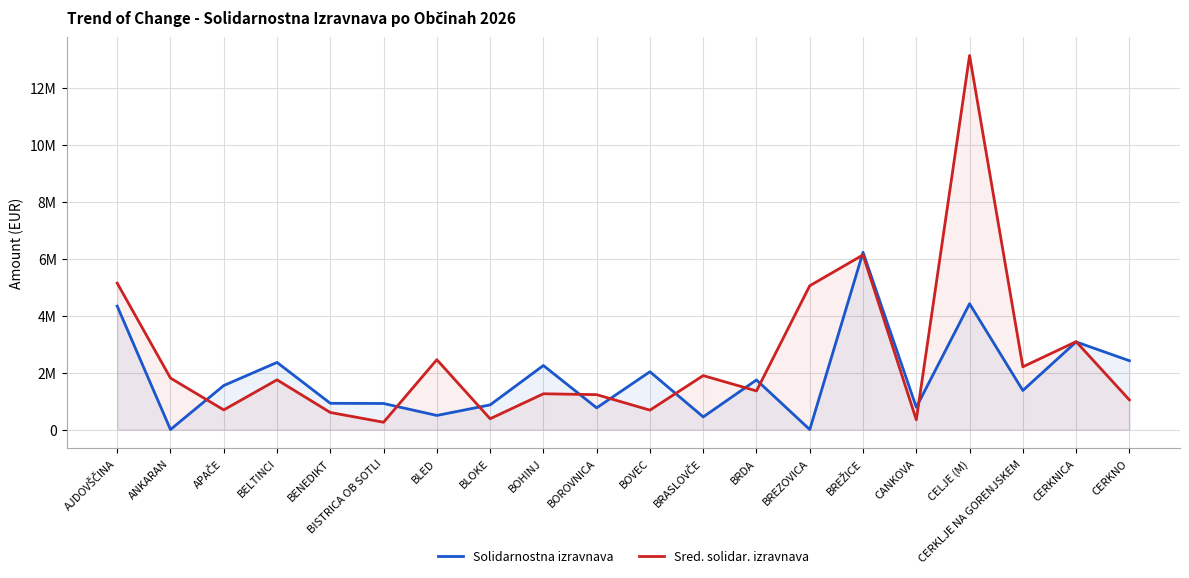

Which series has the widest spread of values?

Sred. solidar. izravnava